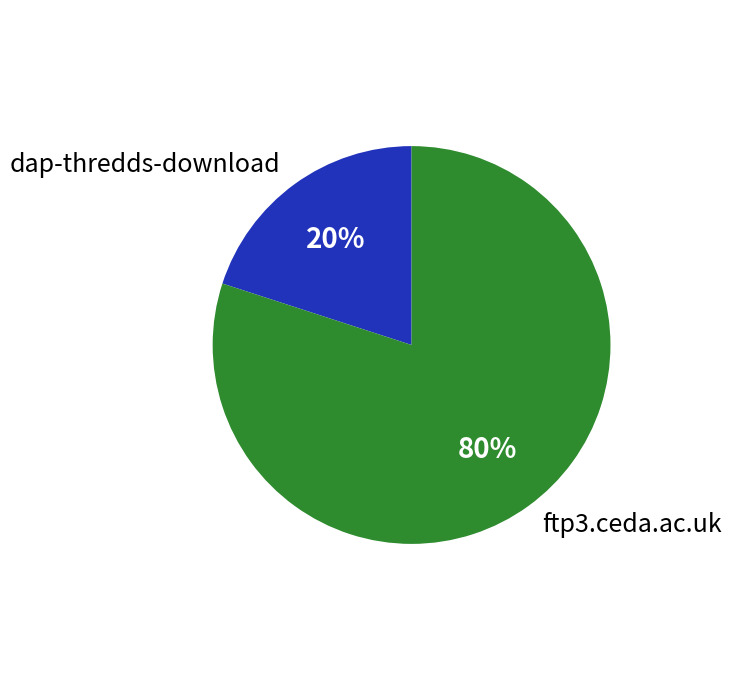

What percentage is the ftp3.ceda.ac.uk slice, to the nearest percent?

80%